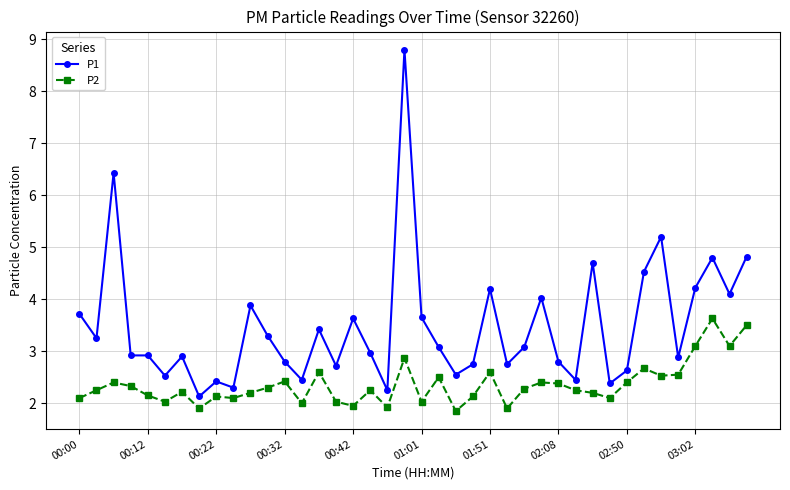

Which series has the largest range (max minus min)?

P1